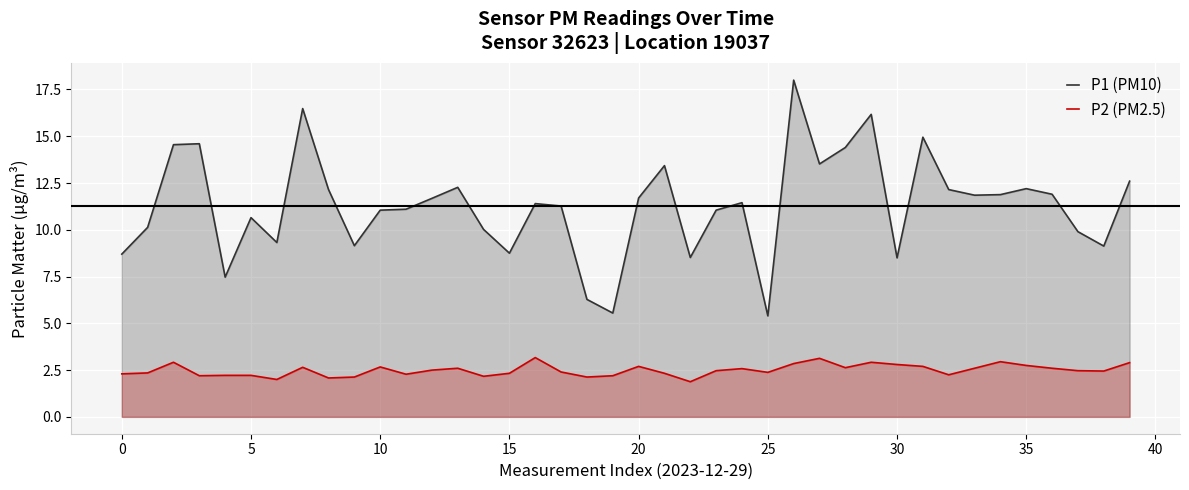

Where does the P2 (PM2.5) series first go above 2?

0